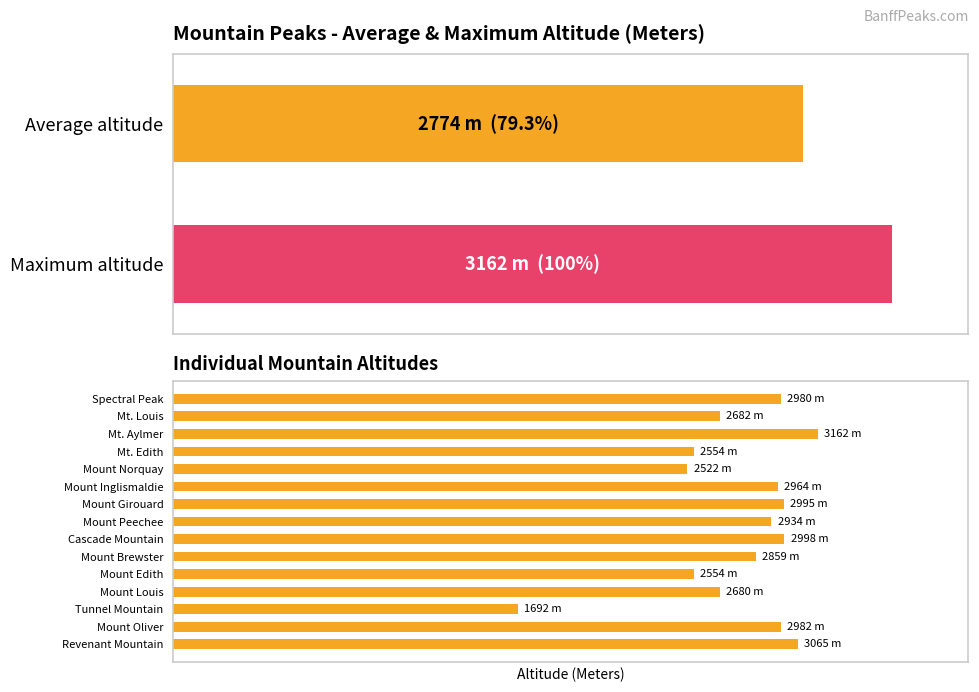

Which has a higher value, Mount Peechee or Tunnel Mountain?

Mount Peechee